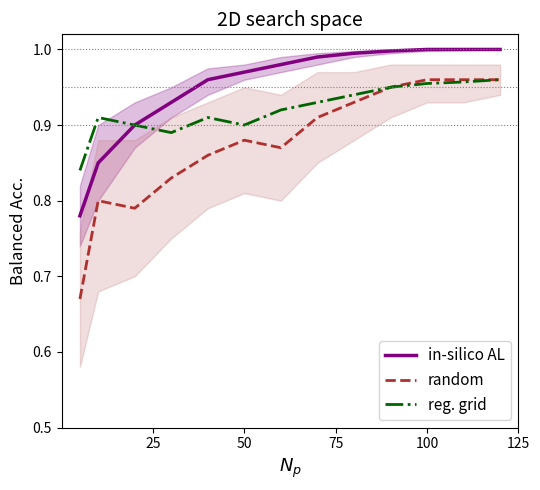

True or false: reg. grid and random intersect in this chart.

False